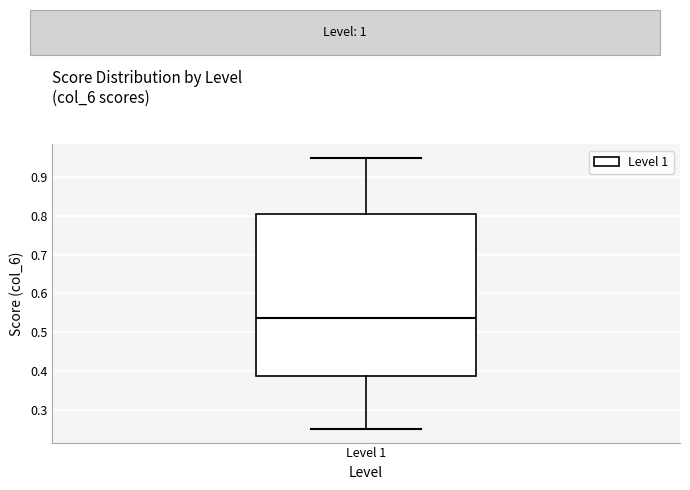

Transcribe this box plot: give where the median line is, the range the box spans, and where the two whiskers end, as read against the y-axis. The values are not printed on the chart, so give them approximately, as read against the axis.

median 0.54, box 0.39 to 0.81, whiskers 0.25 to 0.95